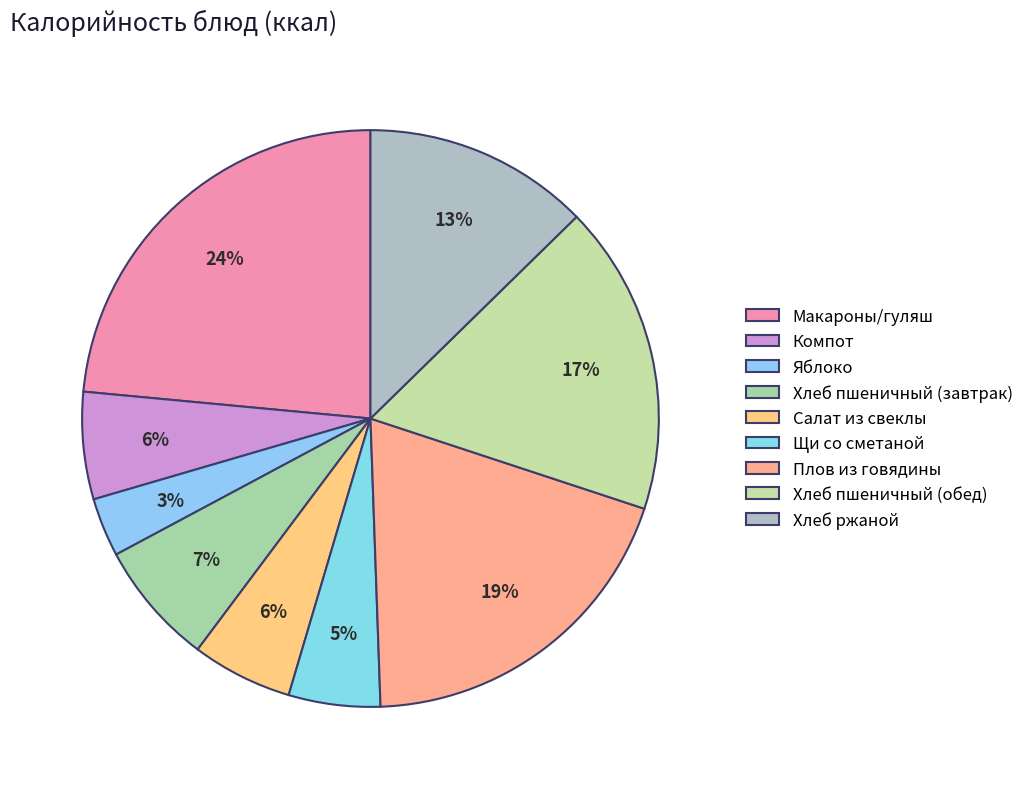

Combined, what portion of the pie is Салат из свеклы and Плов из говядины?

25.0%